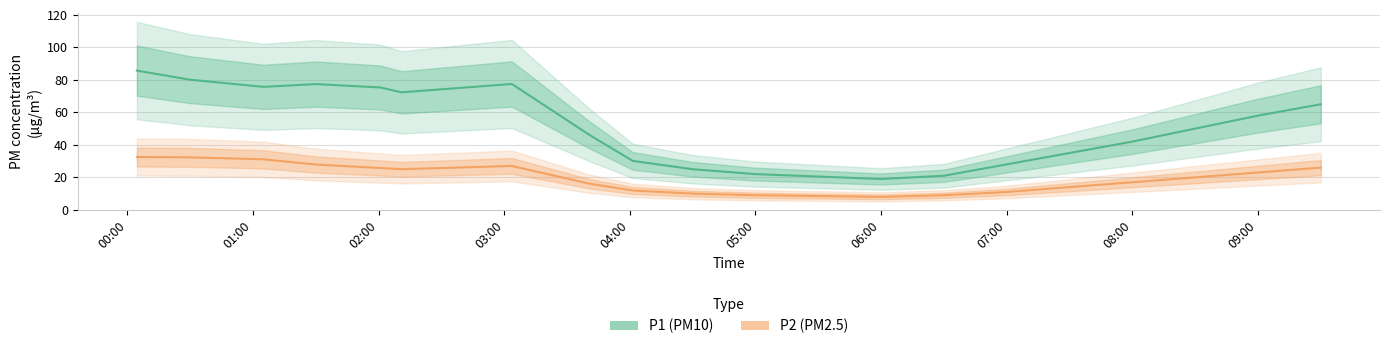

At which category does P1 reach its first local peak?

01:30